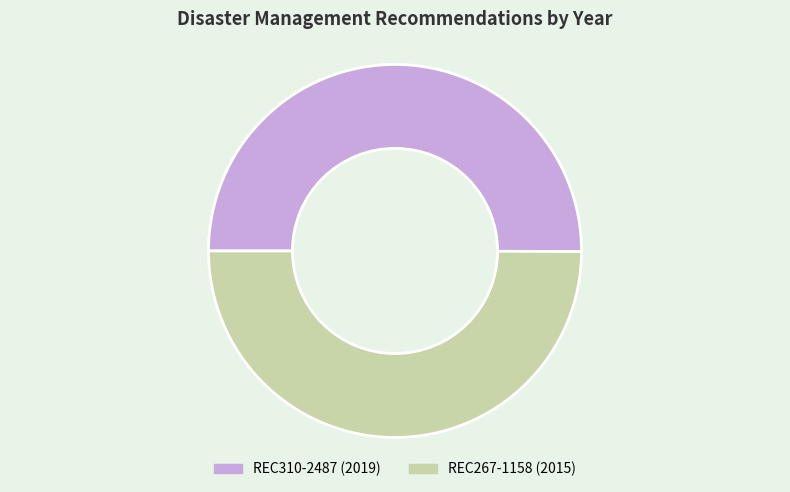

Approximately how many times larger is the value at REC310-2487 compared to REC267-1158?

1.0